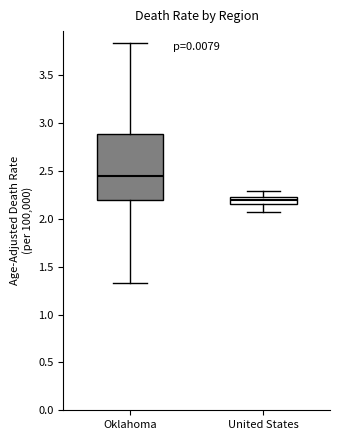

Reading left to right, read every box against the y-axis: the position of its median line, the range the box covers, and the ends of its whiskers. The values are not printed on the chart, so give them approximately, as read against the axis.

Oklahoma: median 2.45, box 2.20 to 2.90, whiskers 1.30 to 3.85
United States: median 2.20, box 2.15 to 2.25, whiskers 2.05 to 2.30